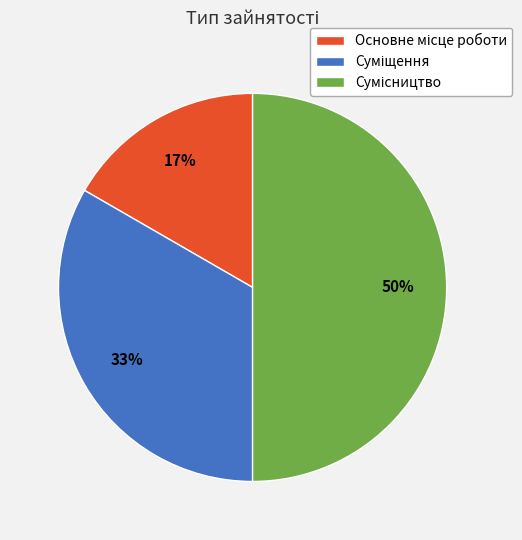

To the nearest percent, what is the average slice percentage?

33%